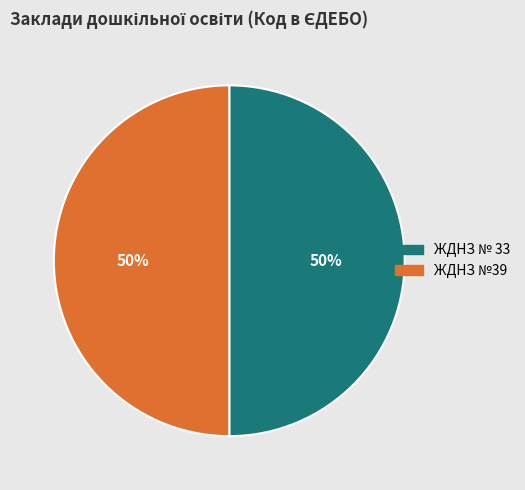

To the nearest percent, what is the combined percentage of ЖДНЗ №39 and ЖДНЗ № 33?

100%